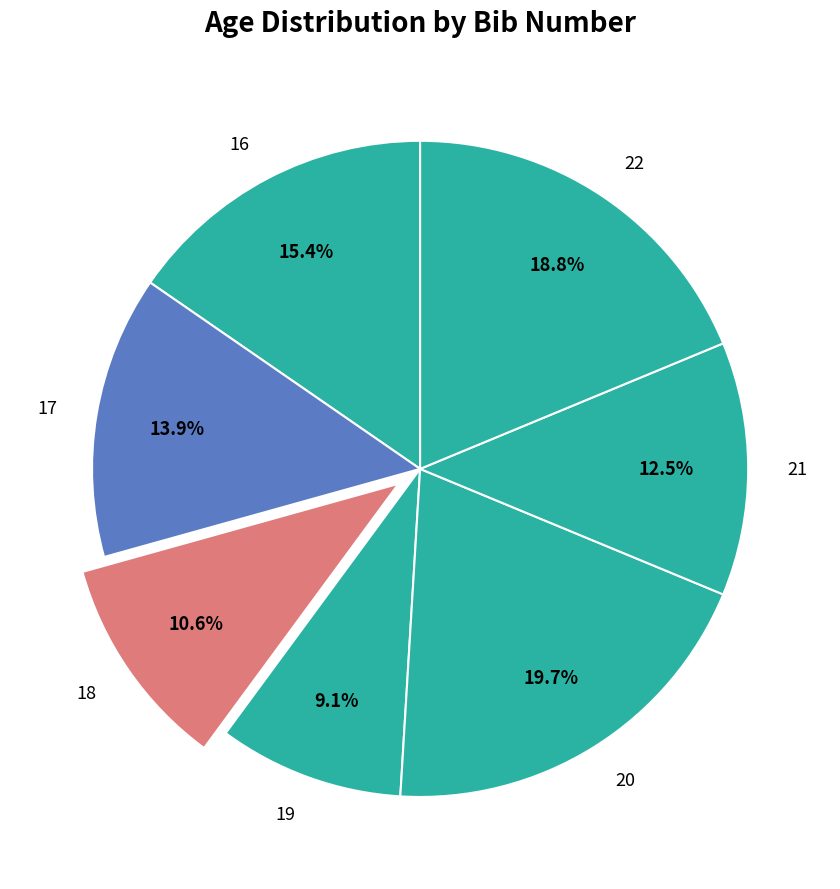

How much of the chart is everything except 17?

86.1%